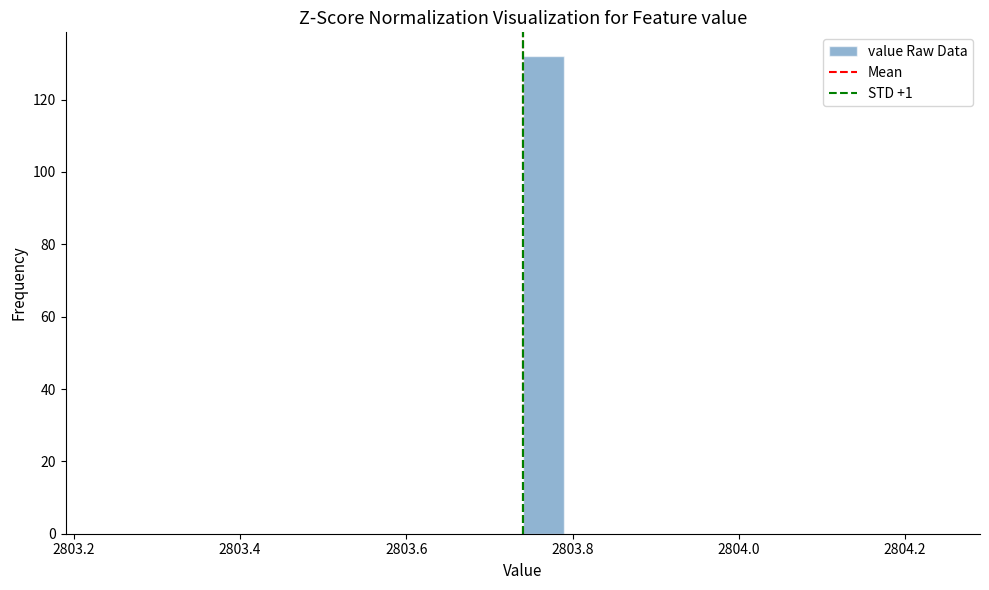

Around what value on the x-axis is the tallest bar? Give the approximate position of its centre, as read against the axis.

2803.76